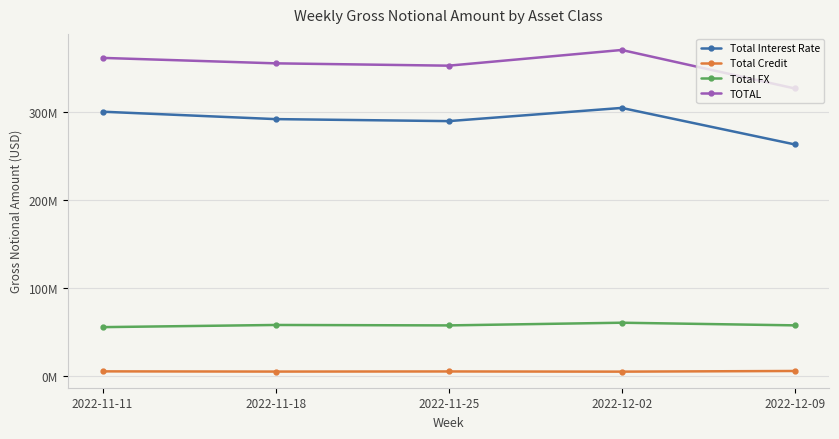

What are all the series names shown in the legend?

Total Interest Rate, Total Credit, Total FX, TOTAL